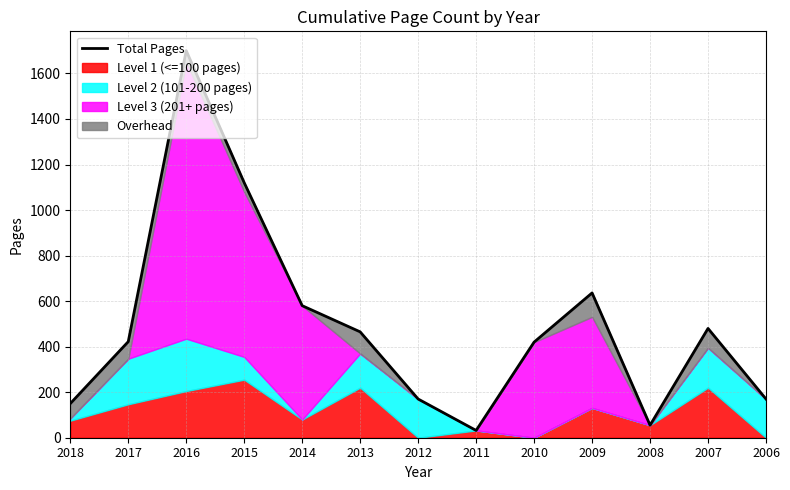

What is the smallest value displayed?

32